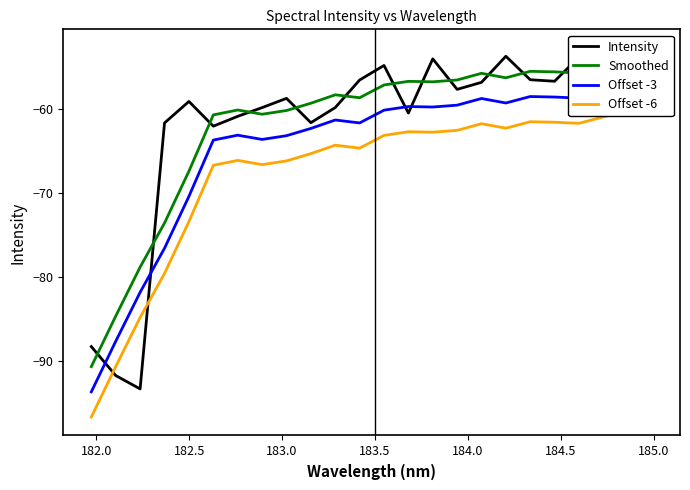

Which series changed the most between 184.5 and 185.0?

Intensity